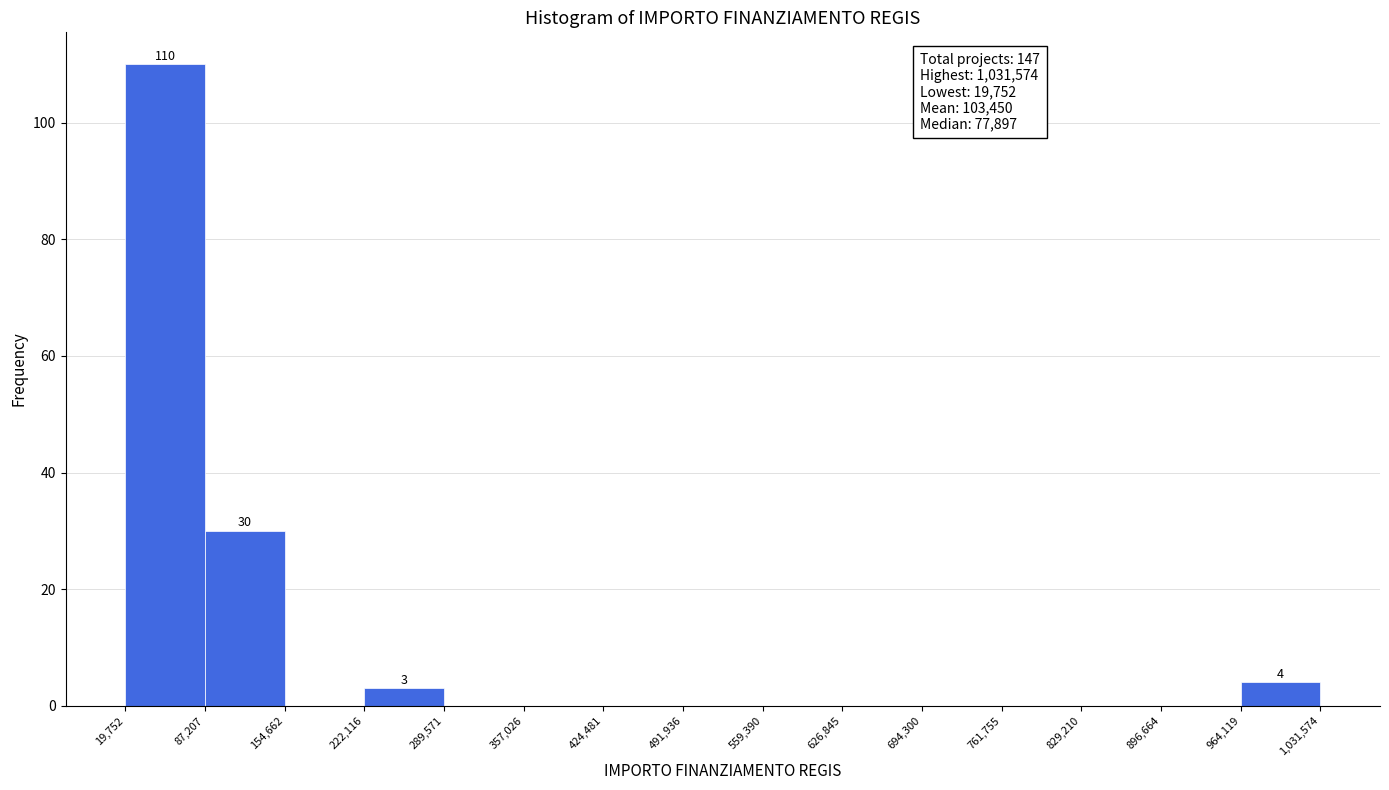

Over which range of the x-axis is the bar tallest?

19,752 to 87,207